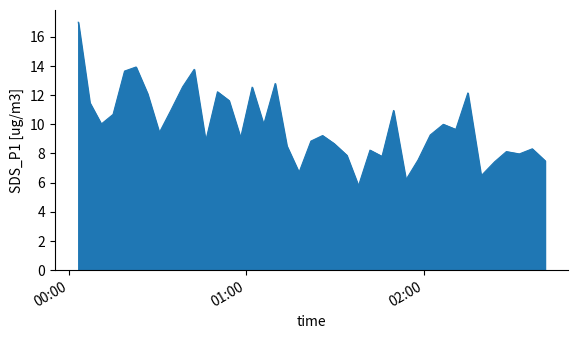

What is the difference between the maximum and minimum values?

11.2